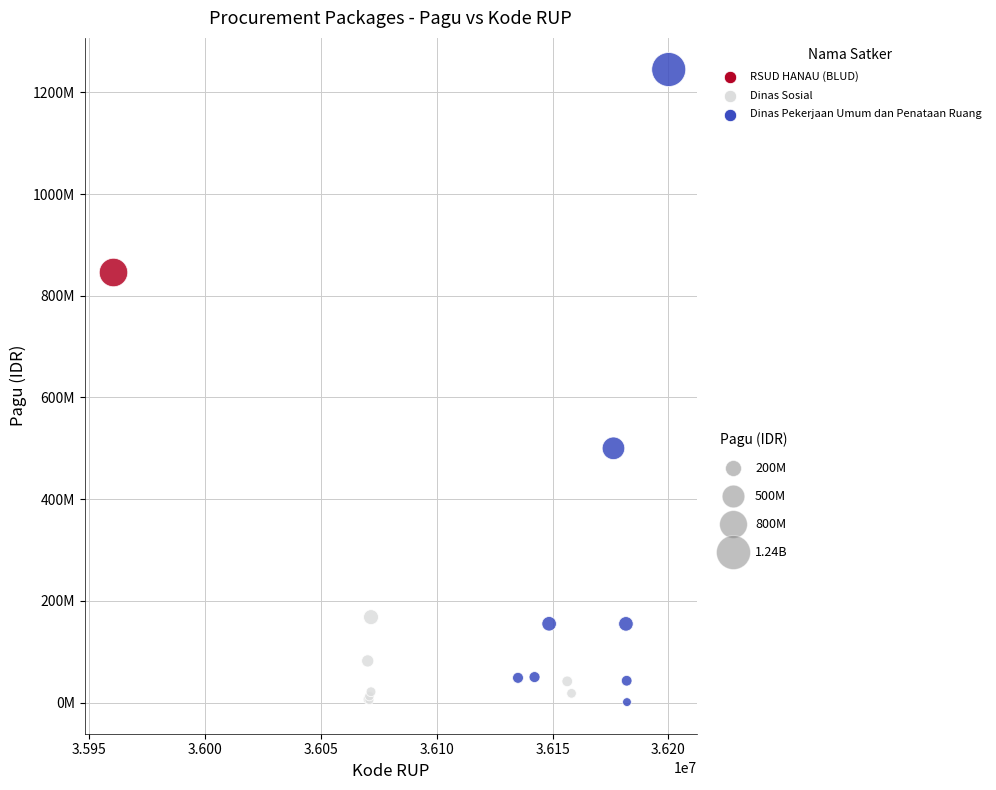

What are all the series names shown in the legend?

RSUD HANAU (BLUD), Dinas Sosial, Dinas Pekerjaan Umum dan Penataan Ruang